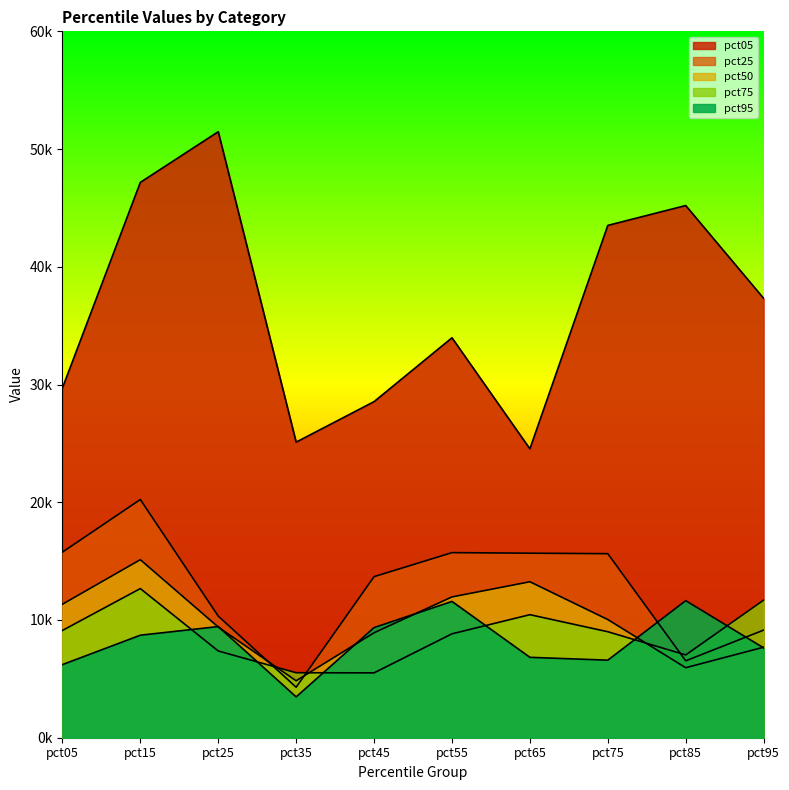

Which has a higher value, pct75 or pct95?

pct75